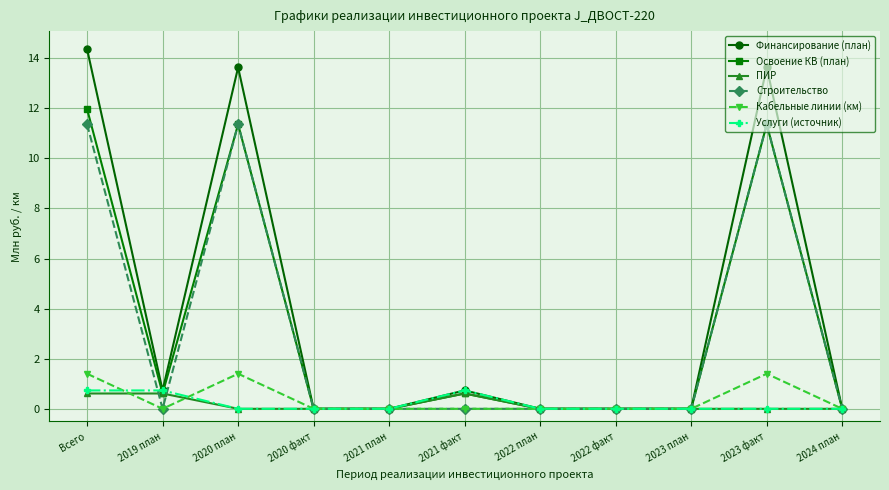

What is the total value across all series at Всего?

40.4